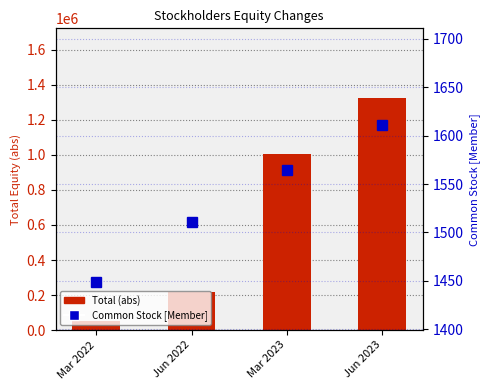

What is the difference between the maximum and minimum values in the Total (abs) series?

1274350